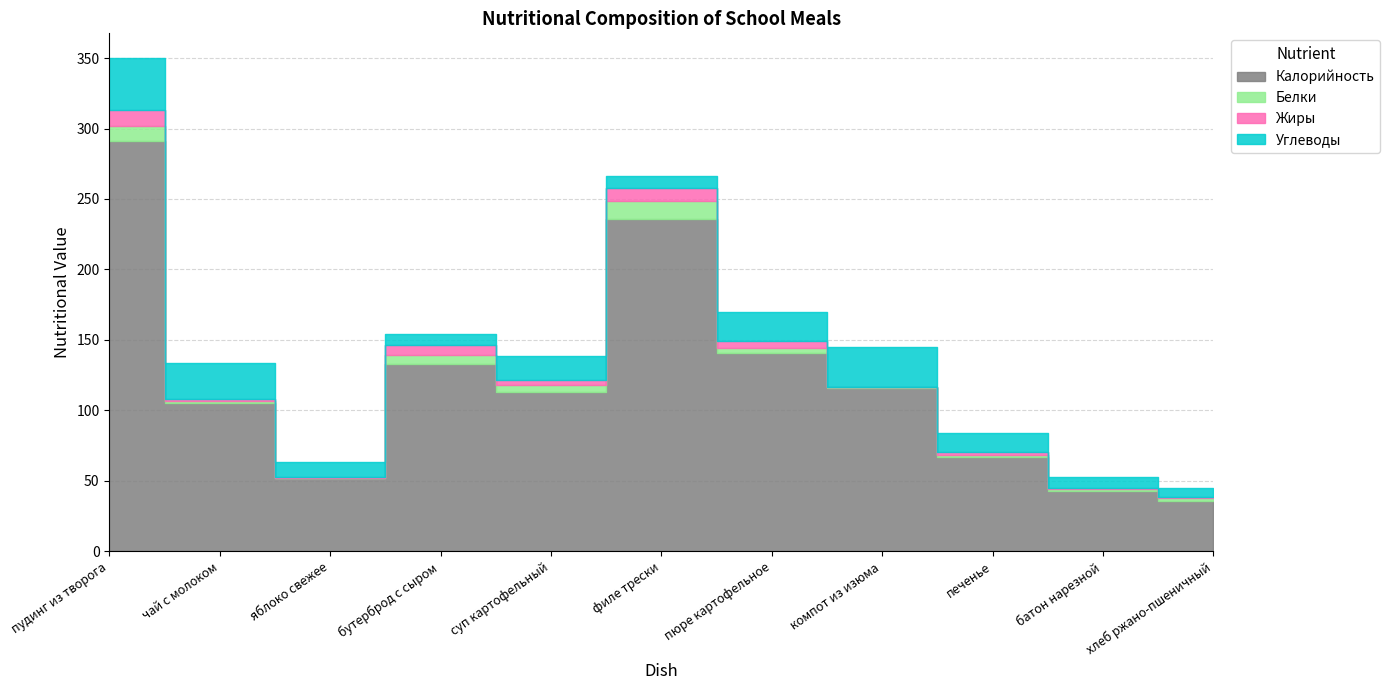

Which series changed the most between филе трески and компот из изюма?

Калорийность